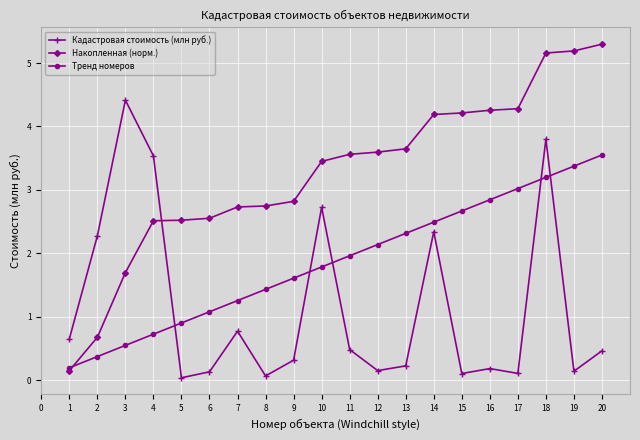

Is it true that Накопленная (норм.) equals 2.0 at 9?

False